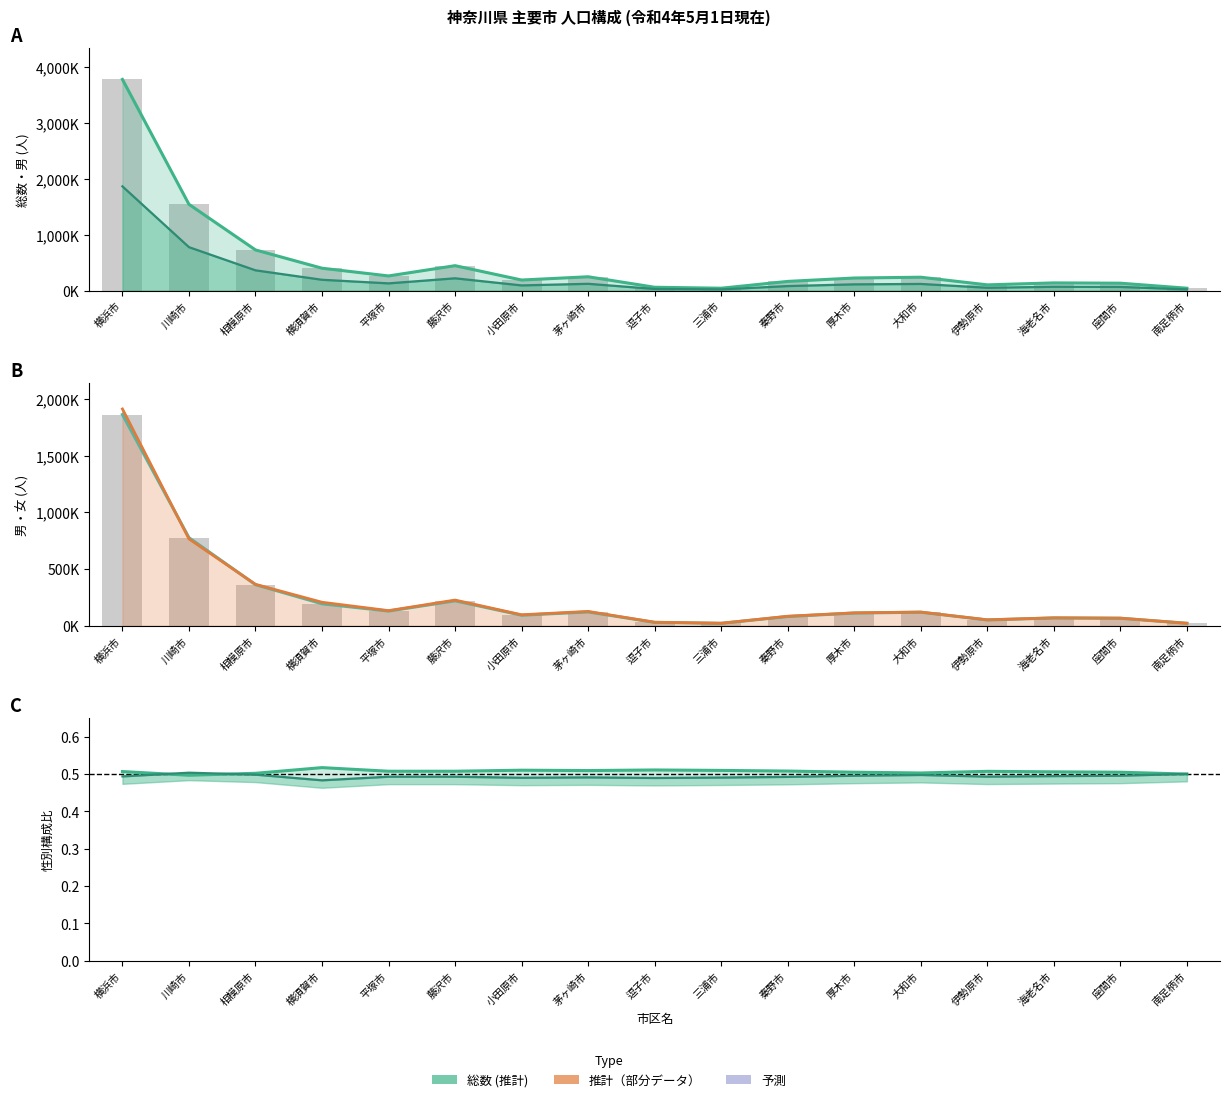

How many data points does each series have?

17